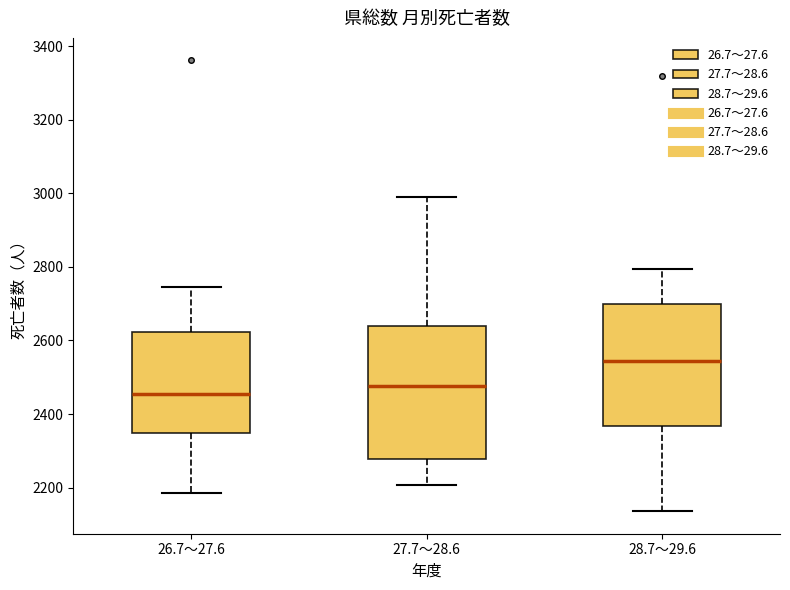

Which box is the tallest, from its lower edge to its upper edge?

27.7～28.6